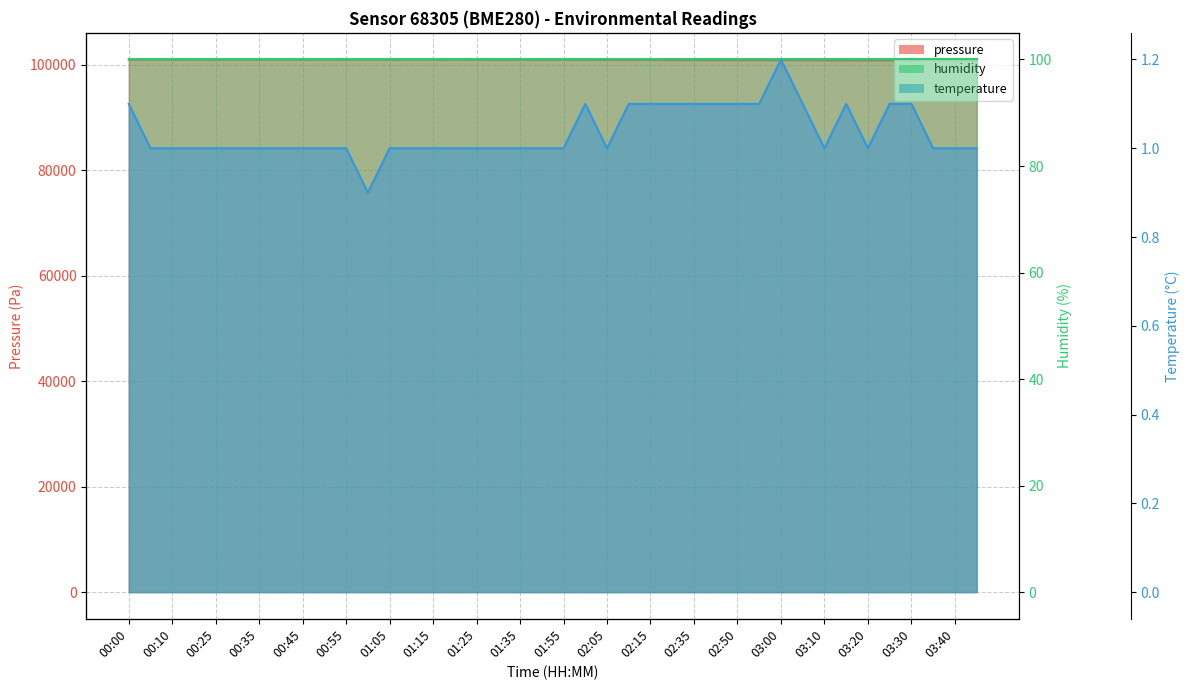

True or false: pressure and humidity cross at least once.

False